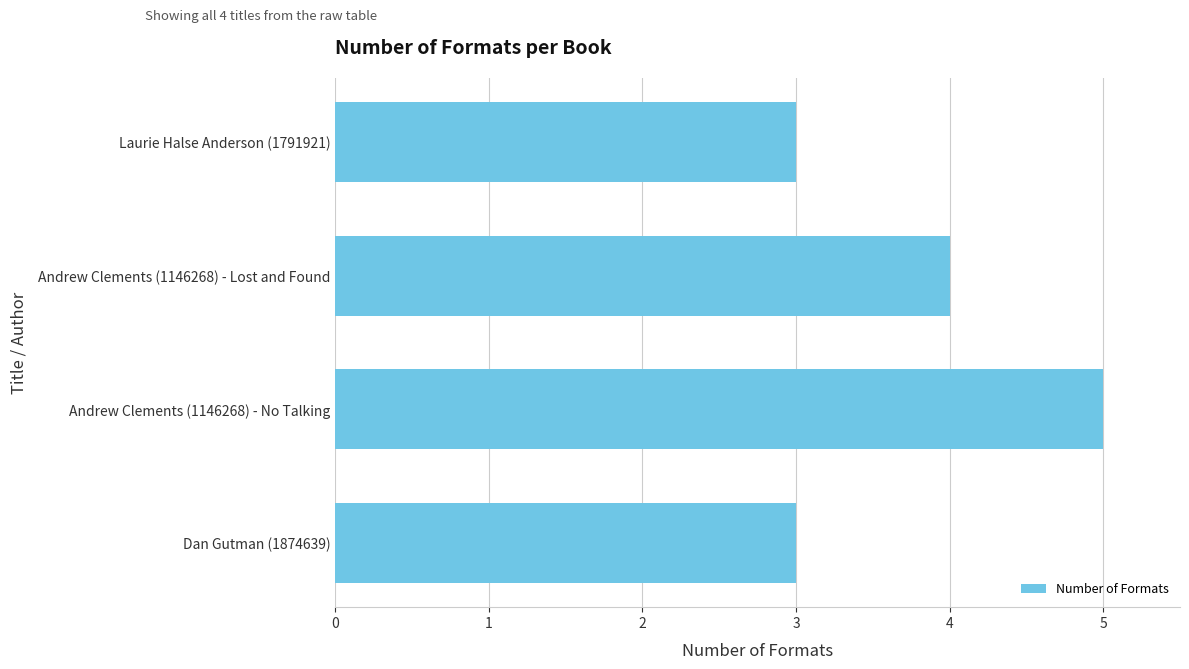

The value at Andrew Clements (1146268) - Lost and Found is 4. True or false?

True